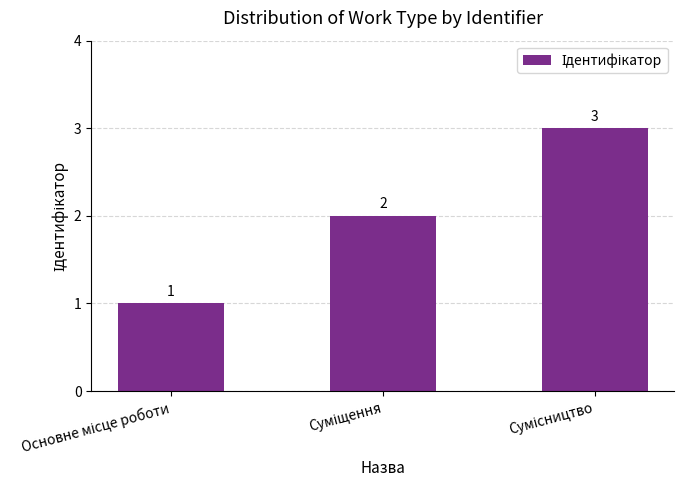

Count the values in the range 1 to 3.

3